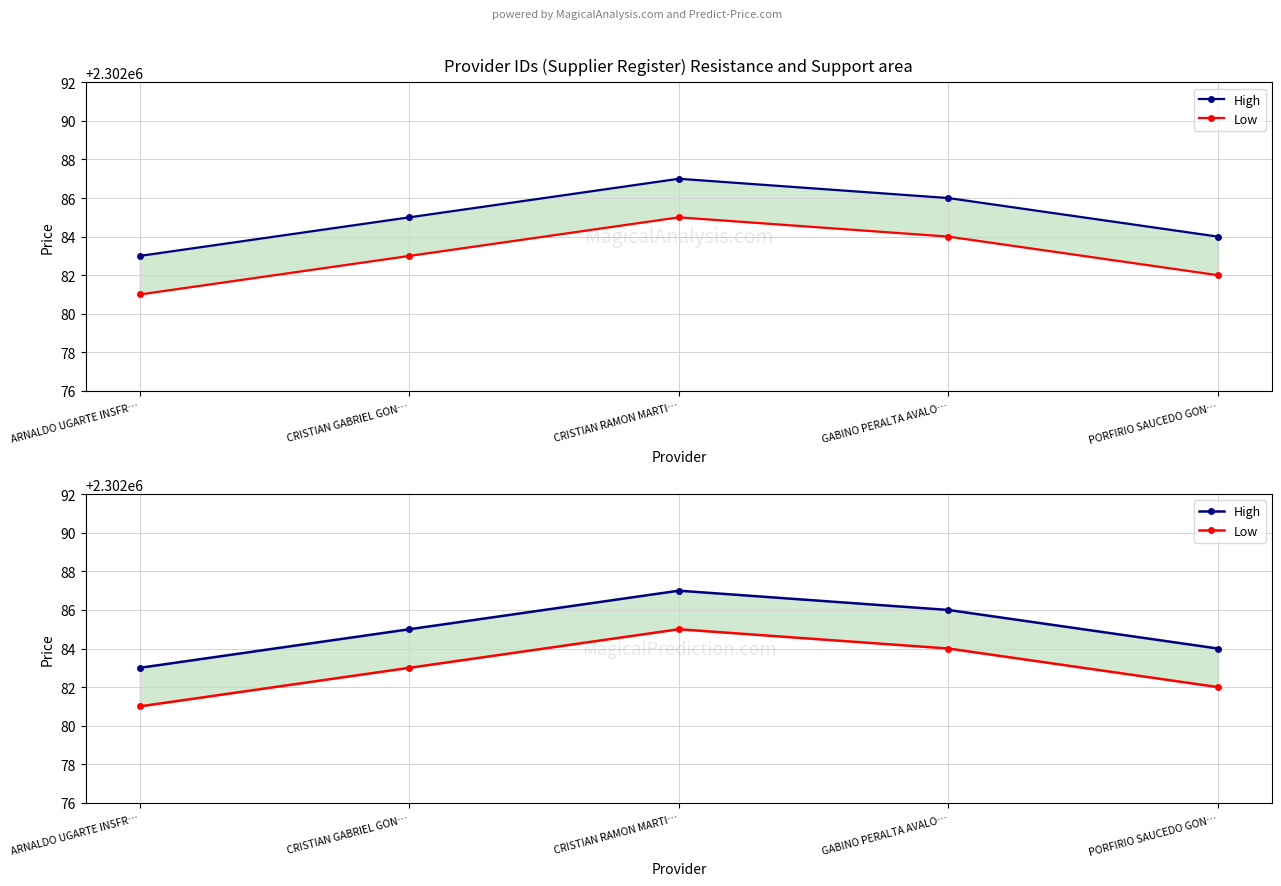

What is the average value of the Low series?

2302083